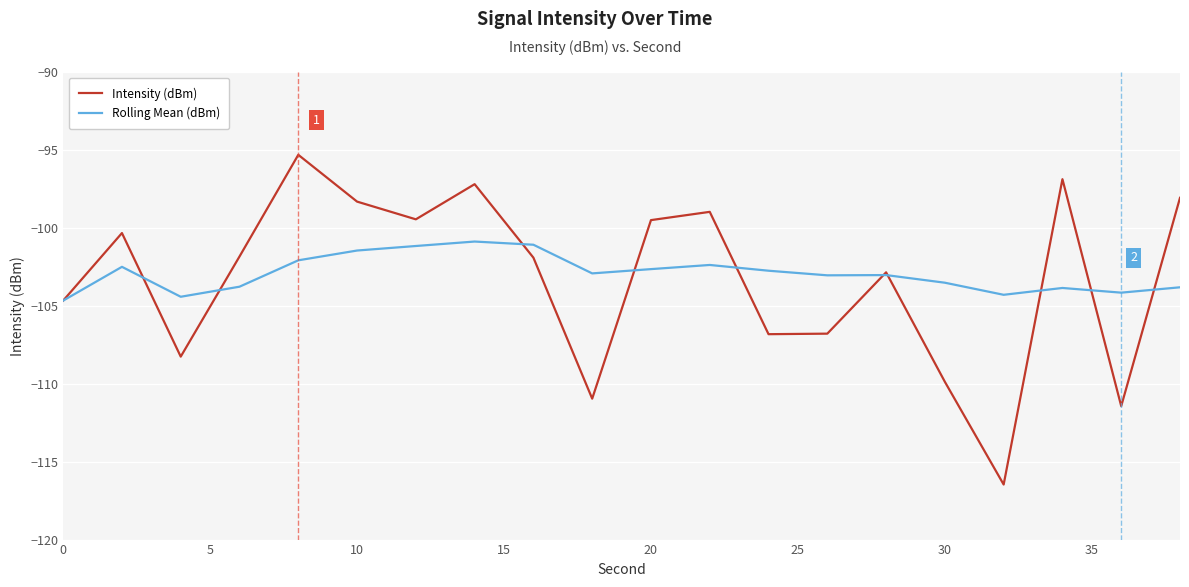

Rank the series by their maximum value, from highest to lowest.

Intensity (dBm), Rolling Mean (dBm)